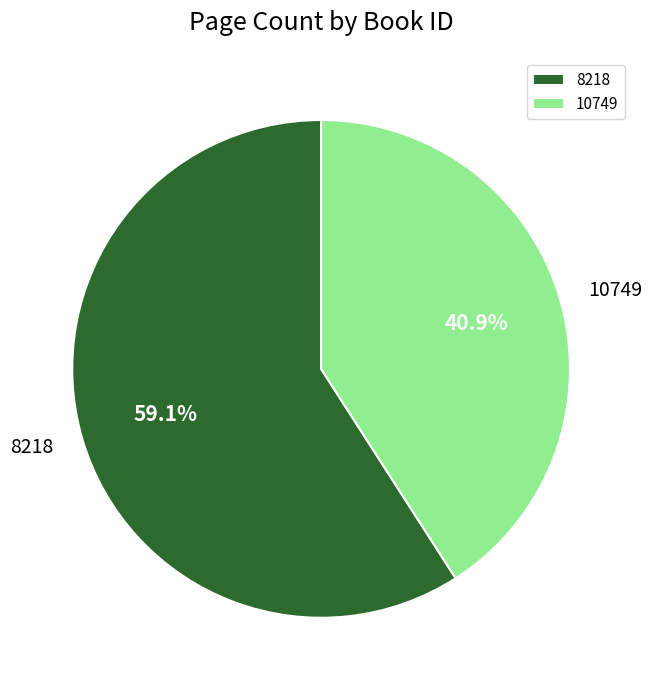

Is it true that 8218 is 49% of the pie?

False